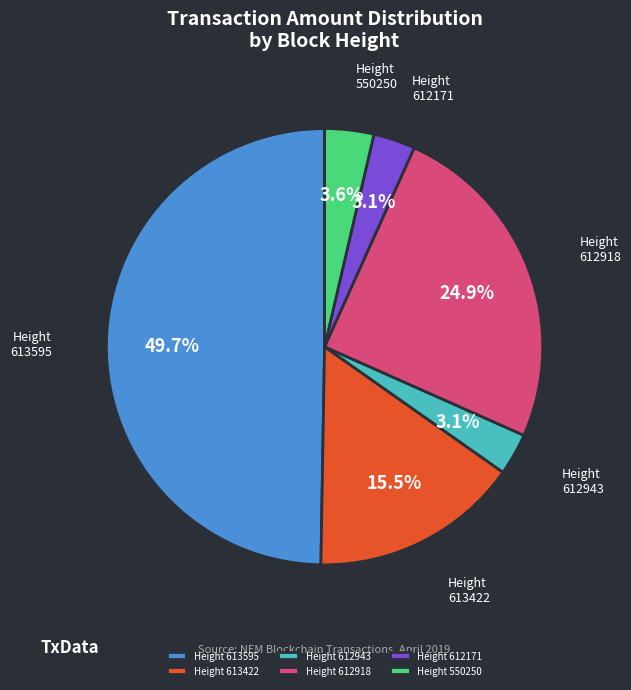

Which category has the biggest portion of the pie?

Height 613595